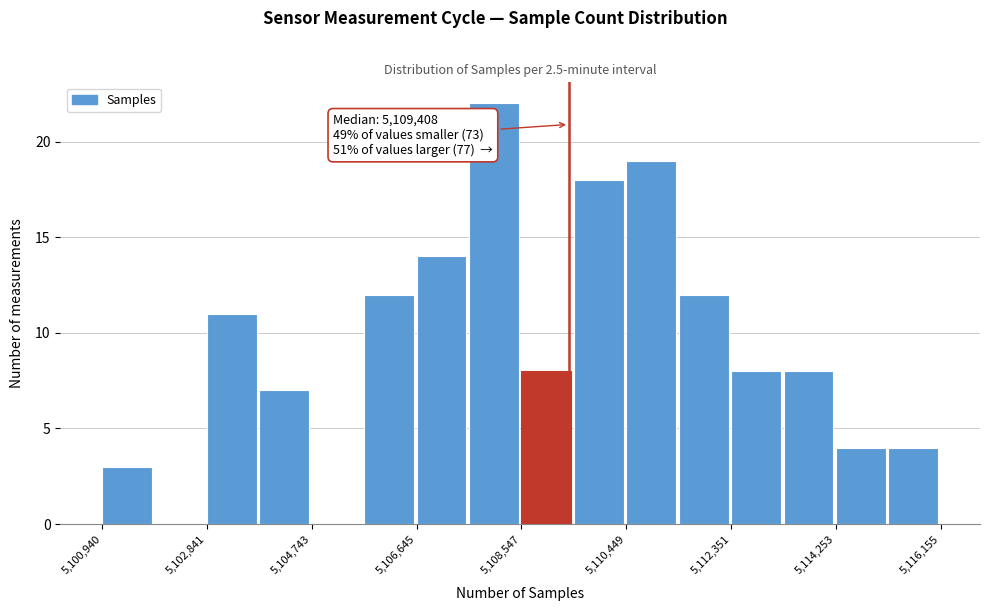

Which range on the x-axis has the tallest bar?

5107600 to 5108600